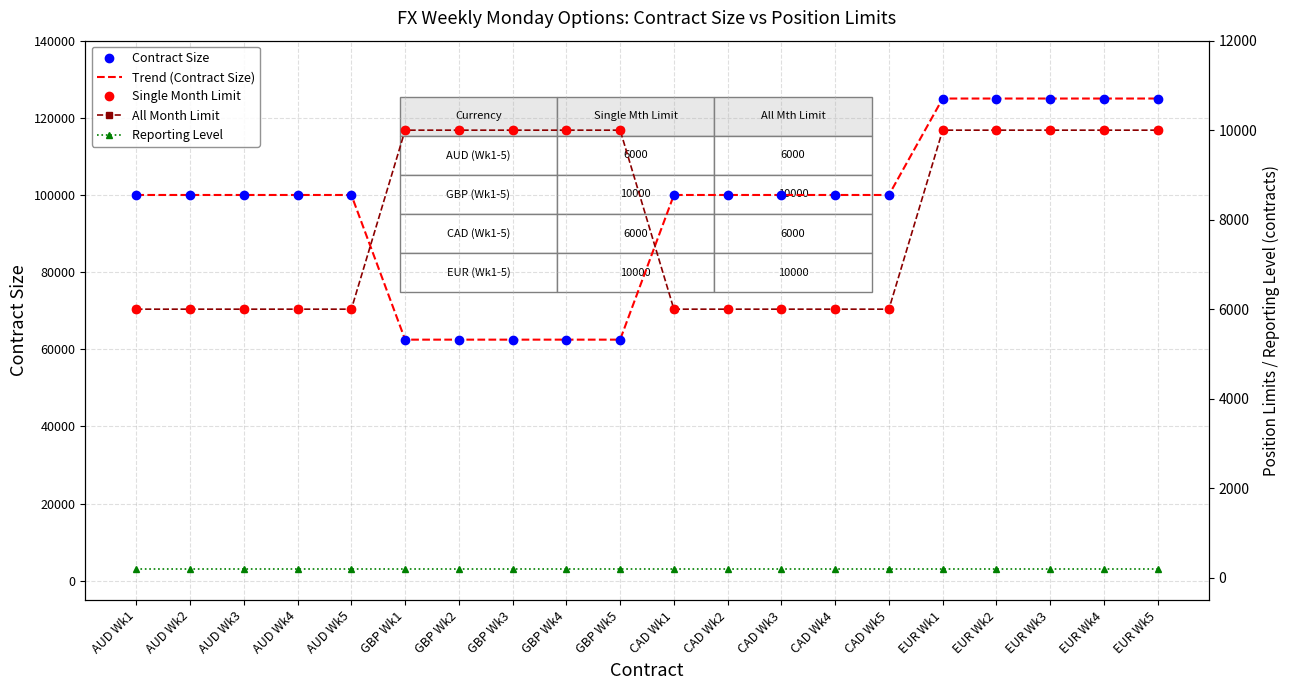

Is the value of Reporting Level at CAD Wk3 greater than the value of Single Month Limit at EUR Wk5?

No